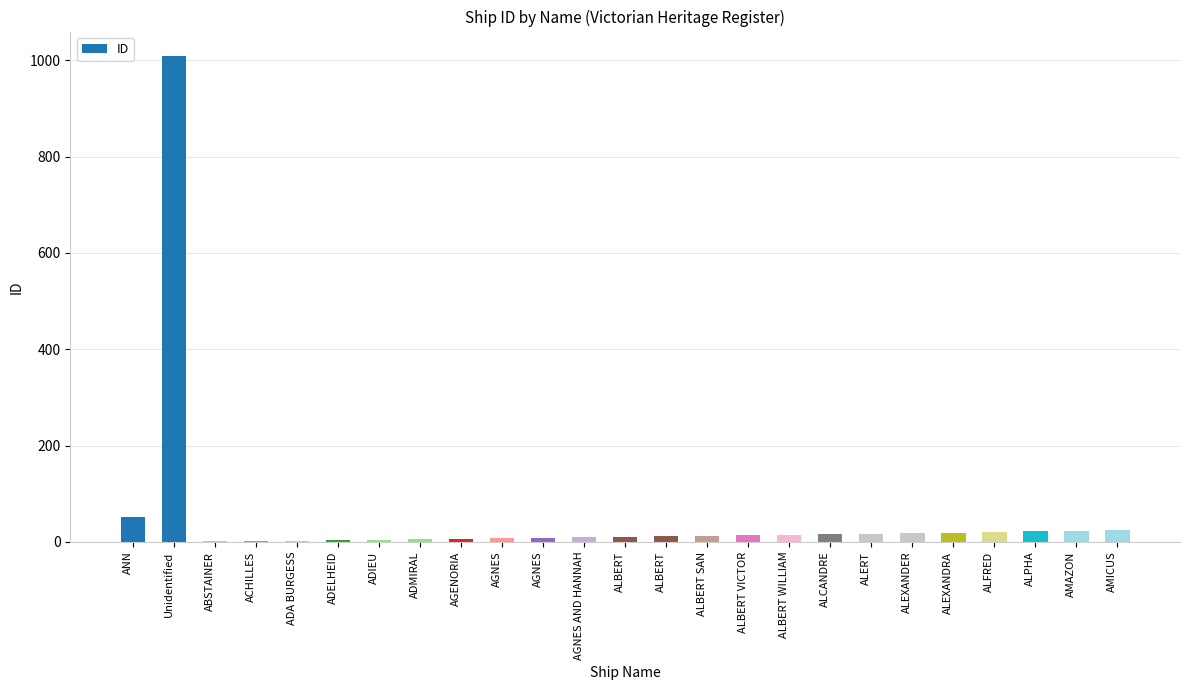

What is the label of the 1st bar from the right?

AMICUS